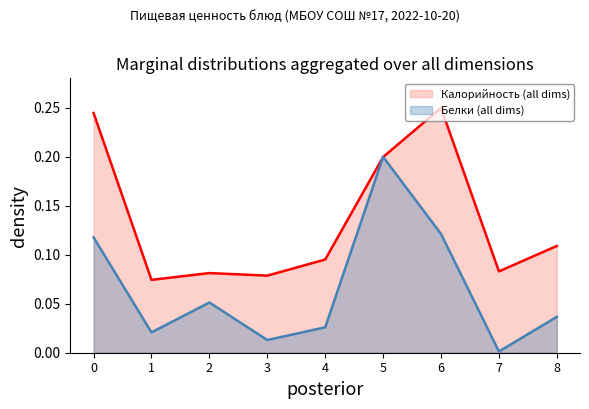

In Калорийность, how many points are lower than both neighbors (excluding endpoints)?

3